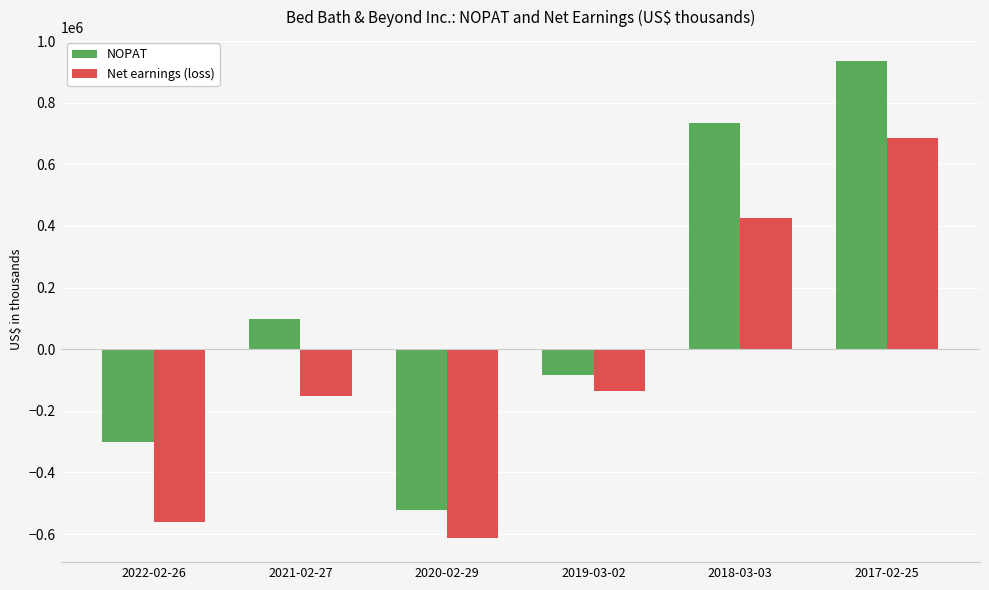

Which category has the highest value in the NOPAT series?

2017-02-25